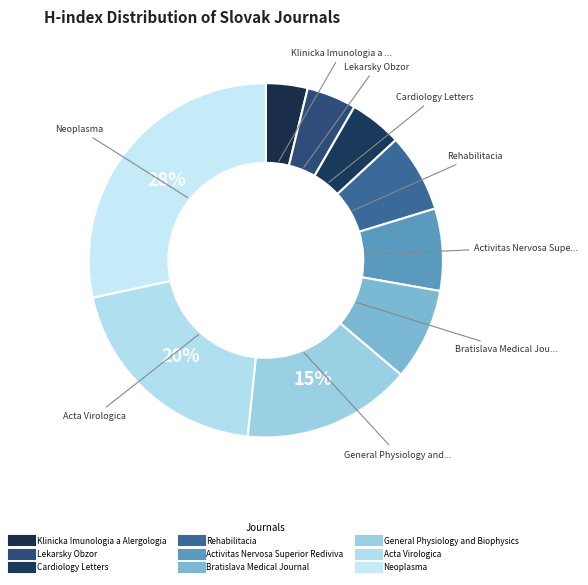

How many slices are in this pie chart?

9